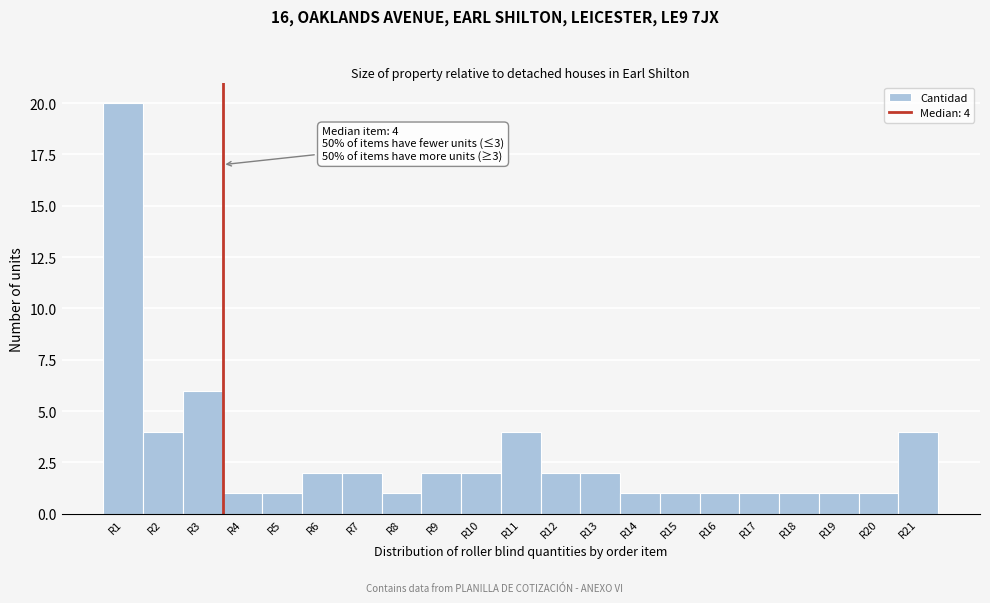

Over which range of the x-axis is the bar tallest?

0.5 to 1.5